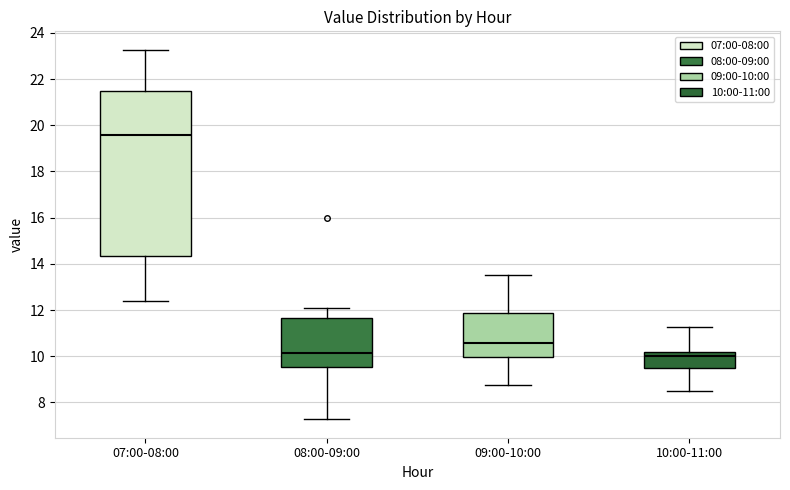

Reading left to right, transcribe this box plot: for each box, give where its median line is, the range the box spans, and where its two whiskers end, as read against the y-axis. The values are not printed on the chart, so give them approximately, as read against the axis.

07:00-08:00: median 19.6, box 14.4 to 21.4, whiskers 12.4 to 23.2
08:00-09:00: median 10.2, box 9.6 to 11.6, whiskers 7.2 to 12.2
09:00-10:00: median 10.6, box 10.0 to 11.8, whiskers 8.8 to 13.6
10:00-11:00: median 10.0, box 9.4 to 10.2, whiskers 8.6 to 11.2